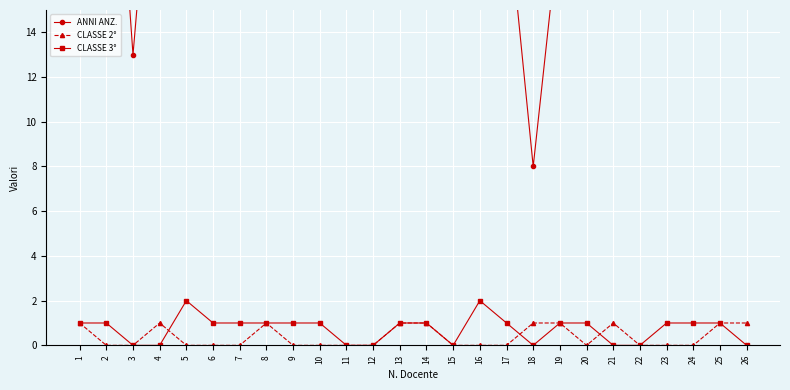

Which series has the widest spread of values?

ANNI ANZ.